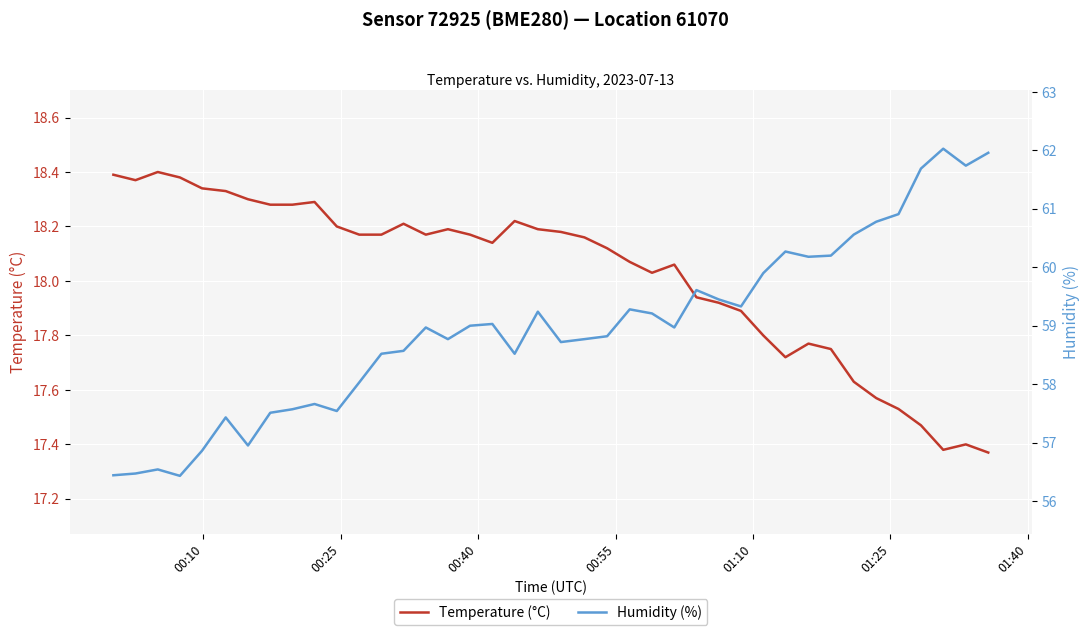

In Temperature (°C), how many points are lower than both neighbors (excluding endpoints)?

6